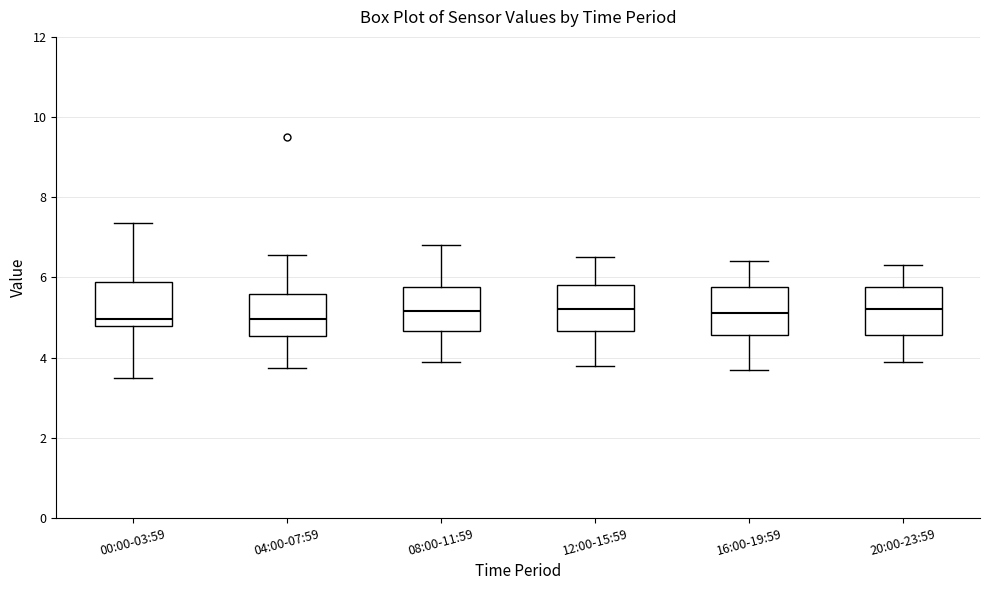

Reading left to right, transcribe this box plot: for each box, give where its median line is, the range the box spans, and where its two whiskers end, as read against the y-axis. The values are not printed on the chart, so give them approximately, as read against the axis.

00:00-03:59: median 5.0, box 4.8 to 5.8, whiskers 3.6 to 7.4
04:00-07:59: median 5.0, box 4.6 to 5.6, whiskers 3.8 to 6.6
08:00-11:59: median 5.2, box 4.6 to 5.8, whiskers 4.0 to 6.8
12:00-15:59: median 5.2, box 4.6 to 5.8, whiskers 3.8 to 6.6
16:00-19:59: median 5.2, box 4.6 to 5.8, whiskers 3.8 to 6.4
20:00-23:59: median 5.2, box 4.6 to 5.8, whiskers 4.0 to 6.4